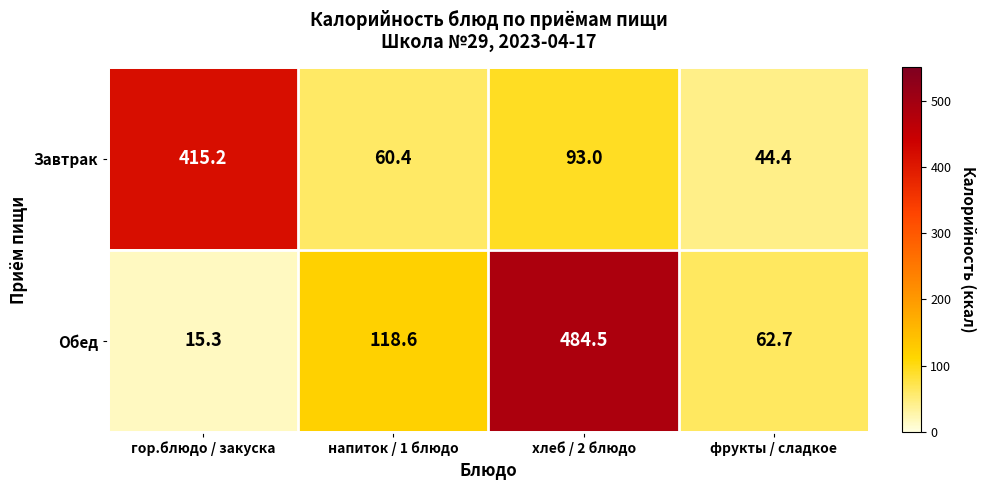

Which series changed the most between напиток / 1 блюдо and фрукты / сладкое?

Обед